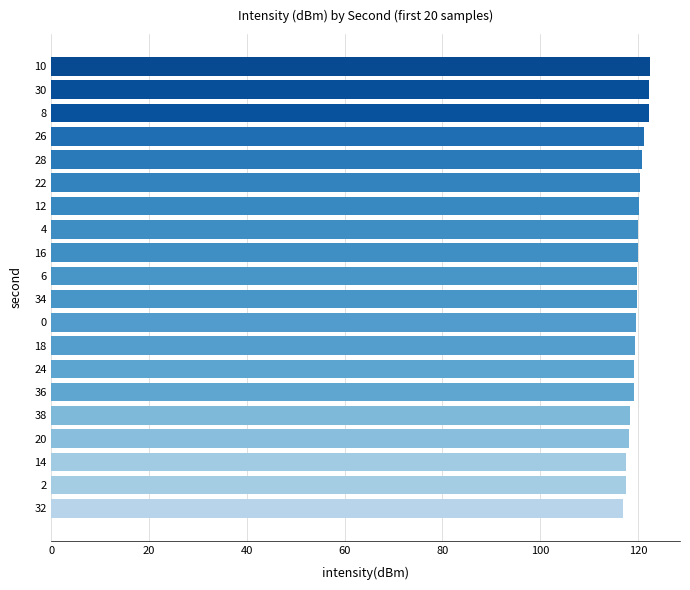

Are the bars grouped side by side (vs. stacked)?

No